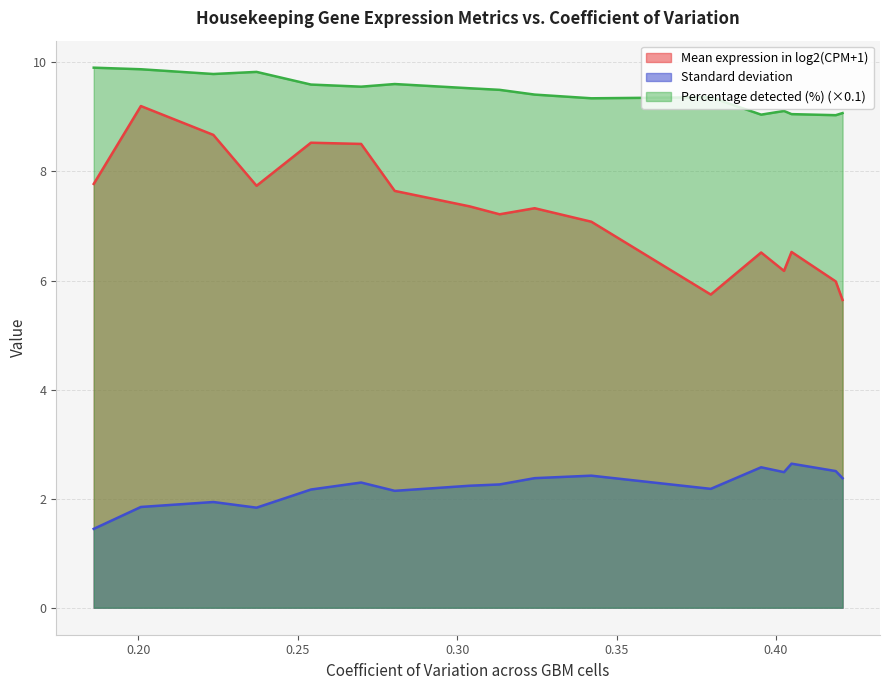

Read the Standard deviation value at RPL27A.

2.6